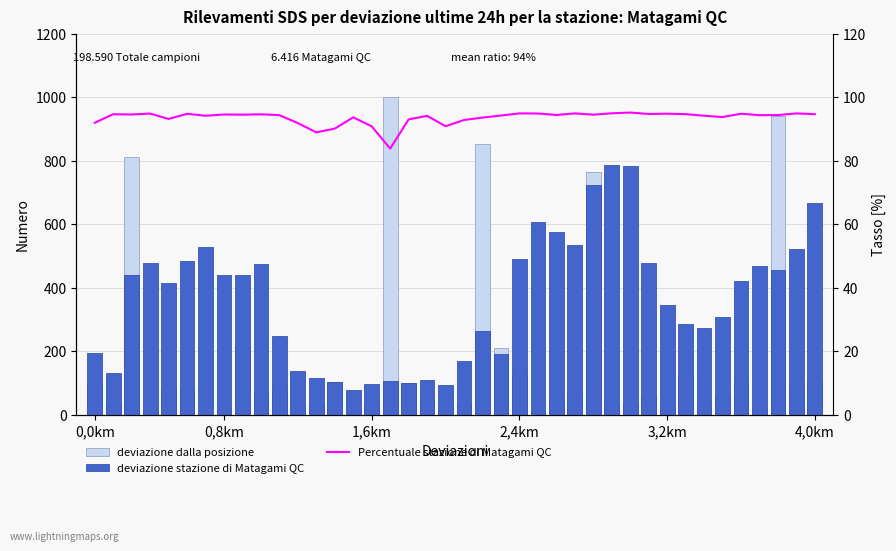

Reading left to right, transcribe all the data shown in this chart.

deviazione dalla posizione: 98.5	35.6	811.3	10.5	81.8	83.9	0.0	16.8	215.9	67.1	77.6	18.9	35.6	102.7	18.9	31.4	1000.0	100.6	52.4	27.3	33.5	851.2	209.6	125.8	10.5	44.0	69.2	763.1	27.3	33.5	60.8	18.9	123.7	27.3	60.8	100.6	10.5	939.2	81.8	106.9
deviazione stazione di Matagami QC: 193.3	130.3	439.7	478.0	413.7	484.7	529.3	439.0	441.7	474.3	246.7	138.3	117.3	104.0	78.7	98.0	105.0	100.0	108.7	95.0	171.0	264.0	190.0	489.0	608.3	576.7	535.7	724.3	786.3	783.0	477.3	345.7	286.3	273.3	308.0	421.3	470.0	455.0	521.7	667.0
Percentuale stazione di Matagami QC: 91.9	94.6	94.5	94.8	93.1	94.8	94.1	94.5	94.5	94.6	94.3	91.8	88.9	90.1	93.6	90.8	83.8	93.0	94.1	90.8	92.8	93.6	94.2	94.9	94.9	94.4	94.9	94.5	94.9	95.1	94.7	94.8	94.7	94.1	93.7	94.8	94.3	94.4	94.9	94.6